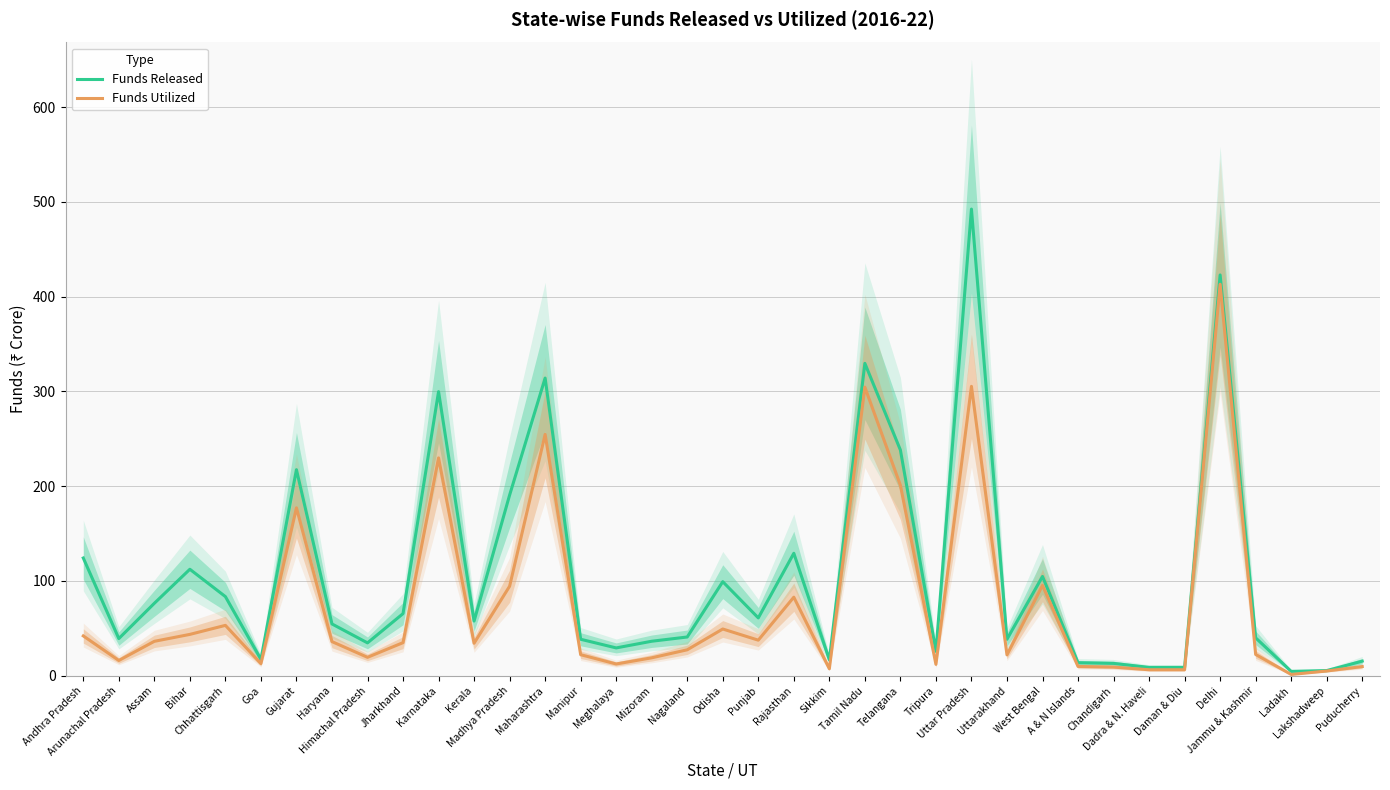

Where does the Funds Utilized series first go above 34?

Andhra Pradesh